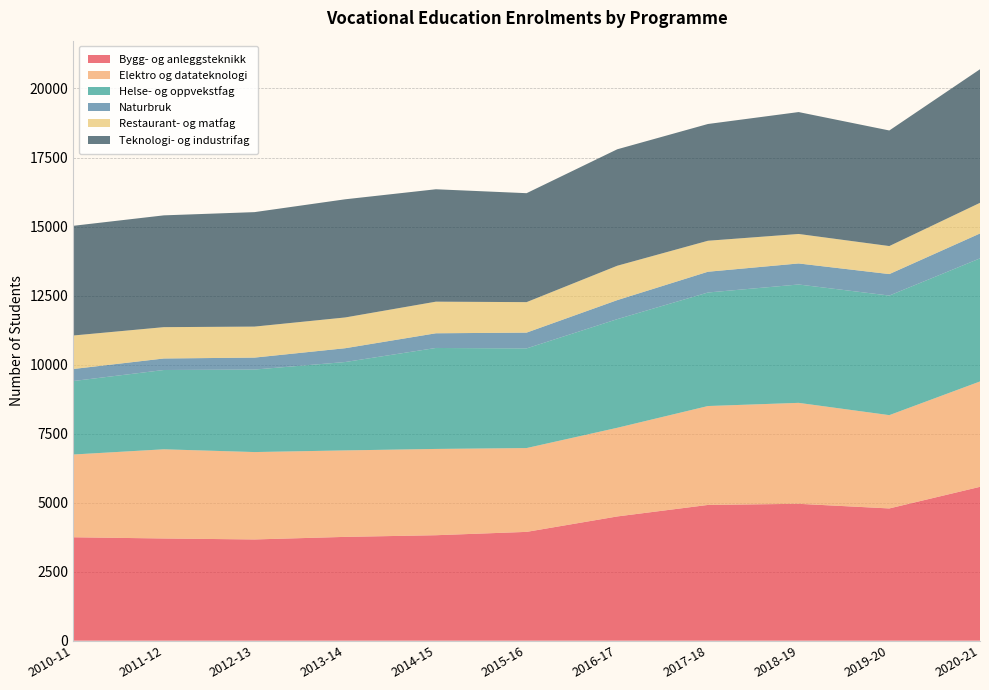

Reading left to right, what are all the values shown in this chart?

Bygg- og anleggsteknikk: 2010-11=3746	2011-12=3702	2012-13=3667	2013-14=3760	2014-15=3820	2015-16=3941	2016-17=4500	2017-18=4917	2018-19=4958	2019-20=4790	2020-21=5573
Elektro og datateknologi: 2010-11=2997	2011-12=3230	2012-13=3165	2013-14=3132	2014-15=3125	2015-16=3036	2016-17=3211	2017-18=3582	2018-19=3656	2019-20=3379	2020-21=3816
Helse- og oppvekstfag: 2010-11=2661	2011-12=2872	2012-13=2988	2013-14=3201	2014-15=3657	2015-16=3609	2016-17=3935	2017-18=4112	2018-19=4287	2019-20=4331	2020-21=4458
Naturbruk: 2010-11=436	2011-12=417	2012-13=433	2013-14=500	2014-15=532	2015-16=572	2016-17=689	2017-18=752	2018-19=762	2019-20=778	2020-21=902
Restaurant- og matfag: 2010-11=1213	2011-12=1135	2012-13=1123	2013-14=1114	2014-15=1145	2015-16=1104	2016-17=1245	2017-18=1122	2018-19=1068	2019-20=1015	2020-21=1110
Teknologi- og industrifag: 2010-11=3973	2011-12=4049	2012-13=4146	2013-14=4280	2014-15=4071	2015-16=3946	2016-17=4218	2017-18=4229	2018-19=4415	2019-20=4186	2020-21=4838